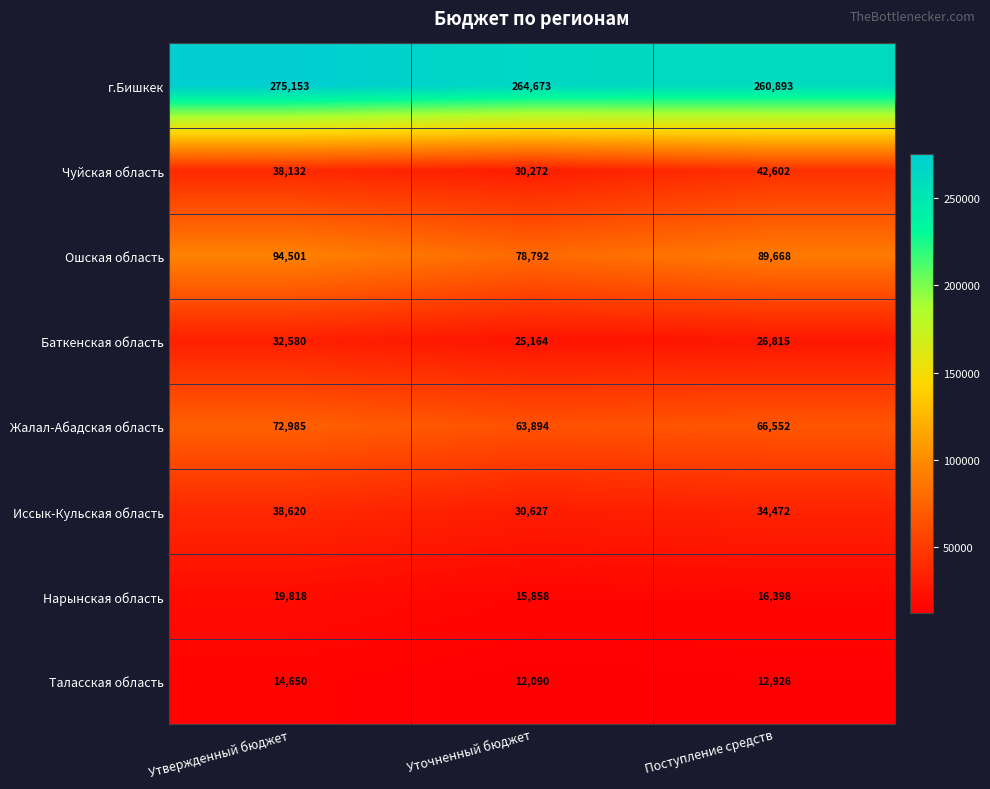

Reading left to right, list all the values displayed in this chart.

г.Бишкек: Утвержденный бюджет=275153	Уточненный бюджет=264673	Поступление средств=260893
Чуйская область: Утвержденный бюджет=38132	Уточненный бюджет=30272	Поступление средств=42602
Ошская область: Утвержденный бюджет=94501	Уточненный бюджет=78792	Поступление средств=89668
Баткенская область: Утвержденный бюджет=32580	Уточненный бюджет=25164	Поступление средств=26815
Жалал-Абадская область: Утвержденный бюджет=72985	Уточненный бюджет=63894	Поступление средств=66552
Иссык-Кульская область: Утвержденный бюджет=38620	Уточненный бюджет=30627	Поступление средств=34472
Нарынская область: Утвержденный бюджет=19818	Уточненный бюджет=15858	Поступление средств=16398
Таласская область: Утвержденный бюджет=14650	Уточненный бюджет=12090	Поступление средств=12926